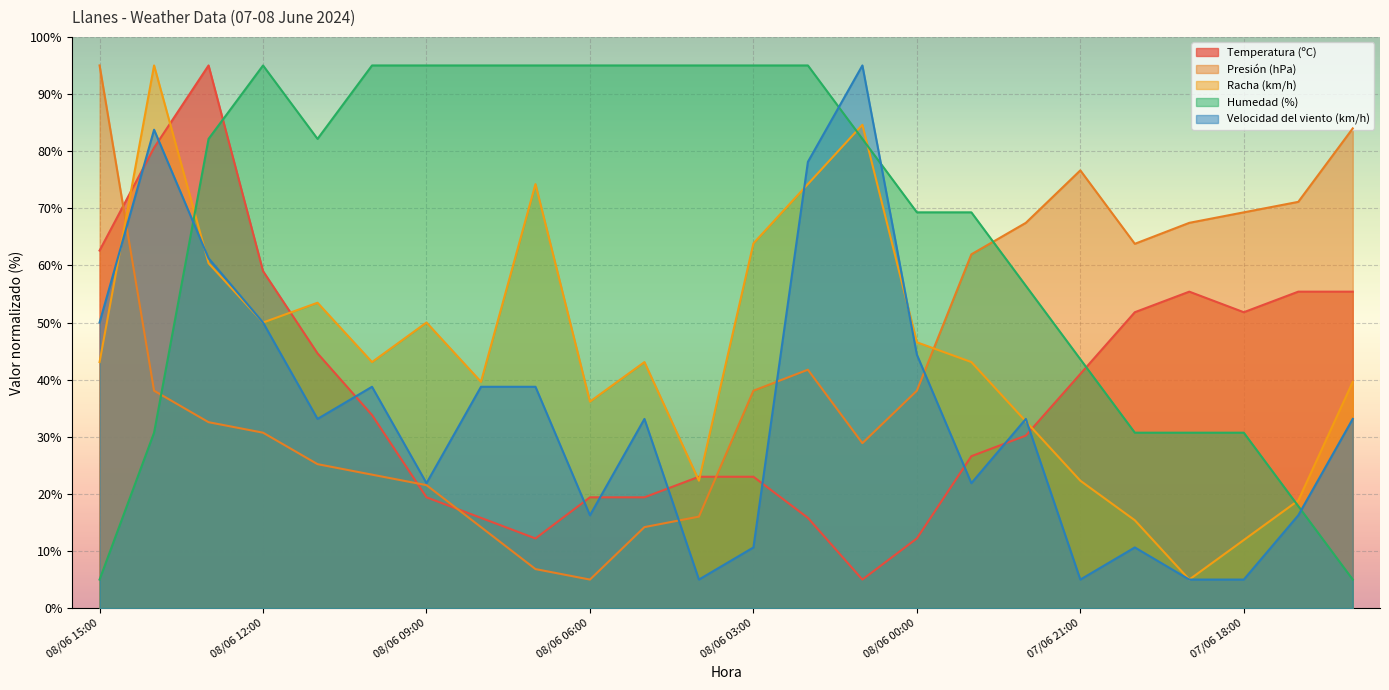

Where does the Temperatura (ºC) series first go above 33?

08/06 15:00